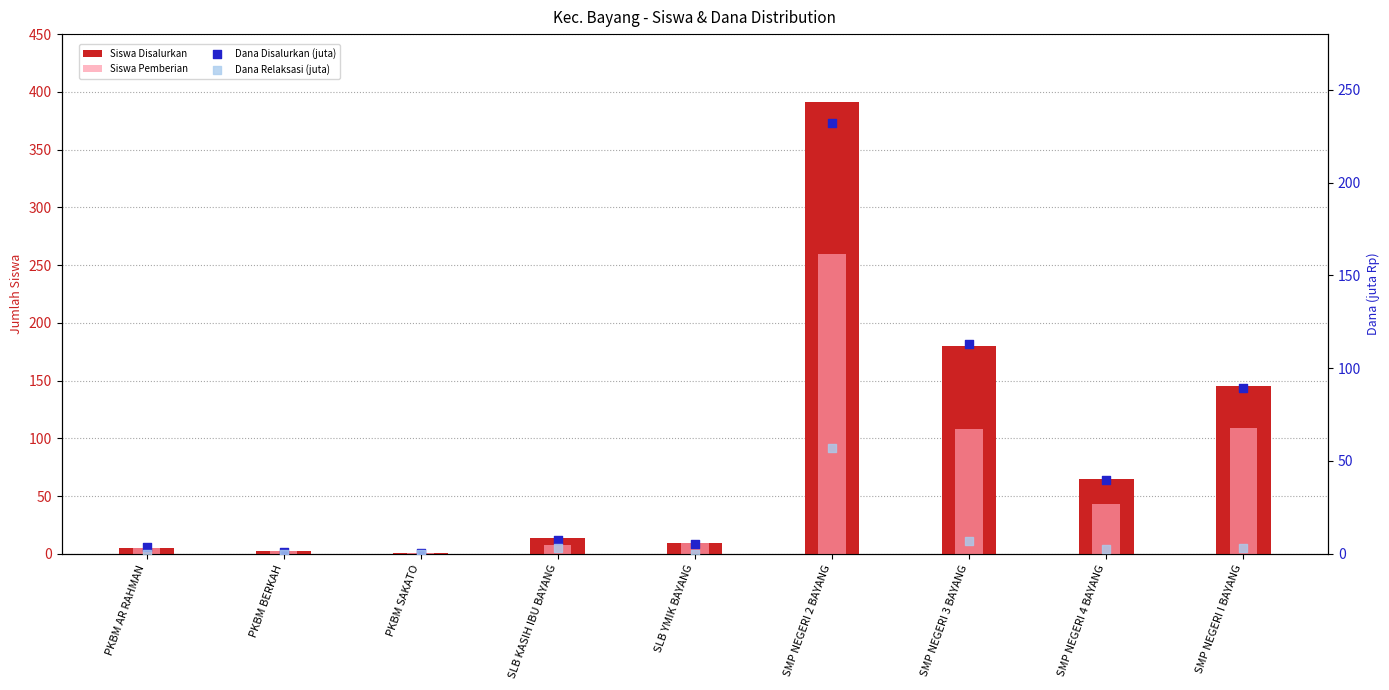

Which series contains the highest Y value?

Siswa Disalurkan